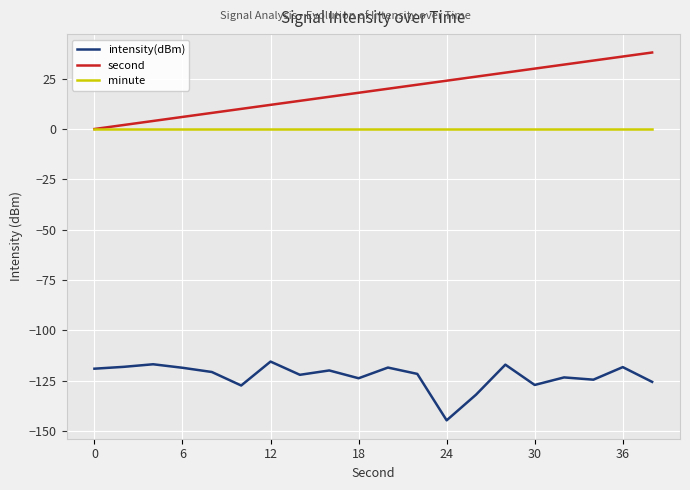

What are all the series names shown in the legend?

intensity(dBm), second, minute